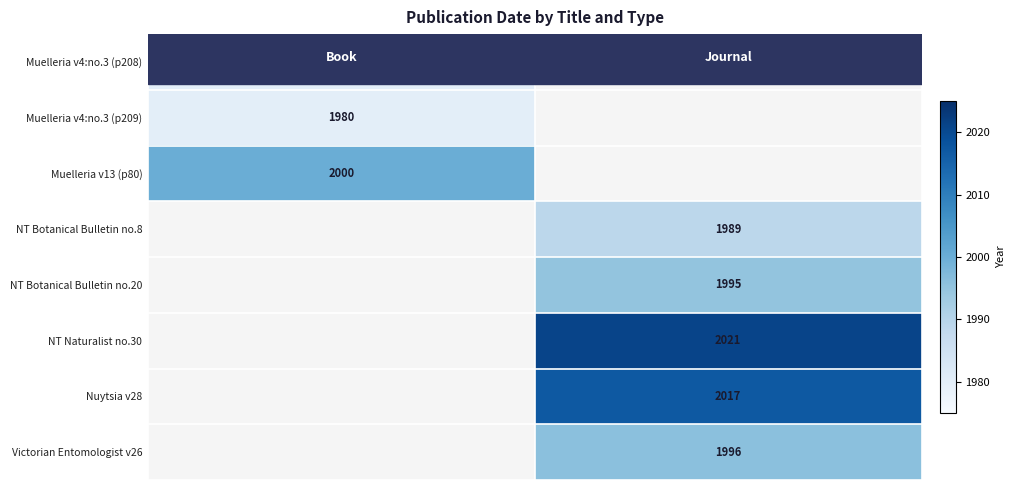

How many values in the NT Naturalist no.30 series are below 2021?

1